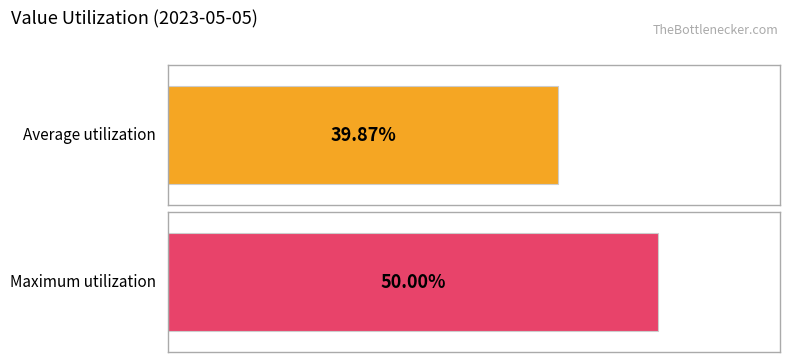

What is the greatest value displayed?

0.5